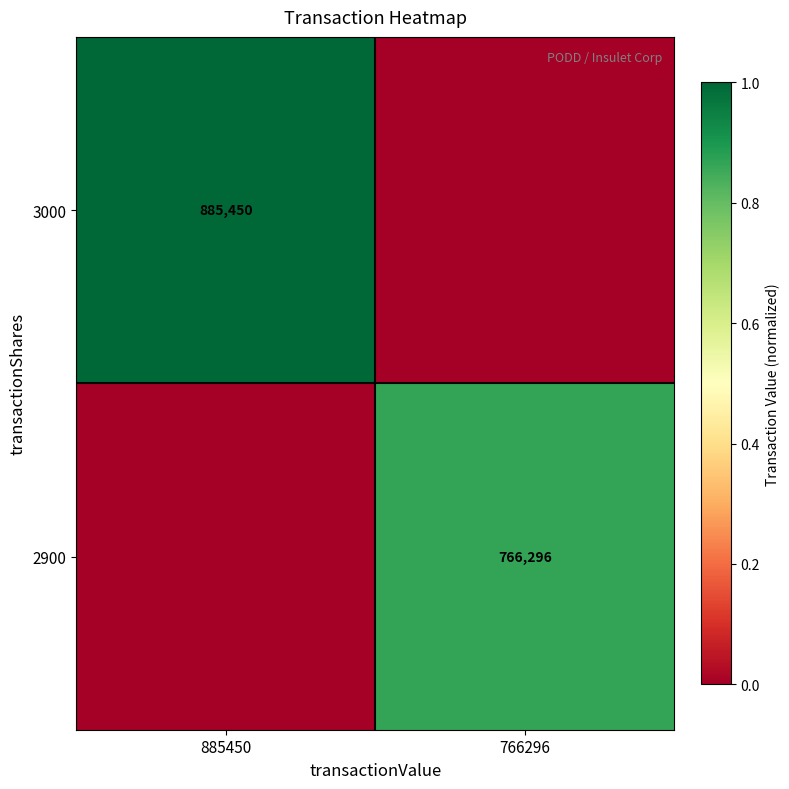

Which has a higher value, 885450 or 766296?

885450